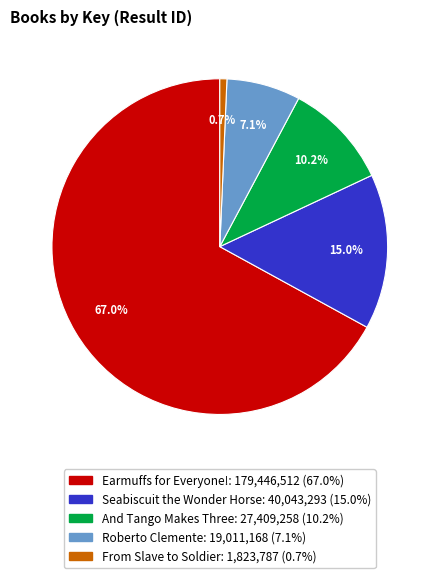

What is the smallest slice in the pie chart?

From Slave to Soldier